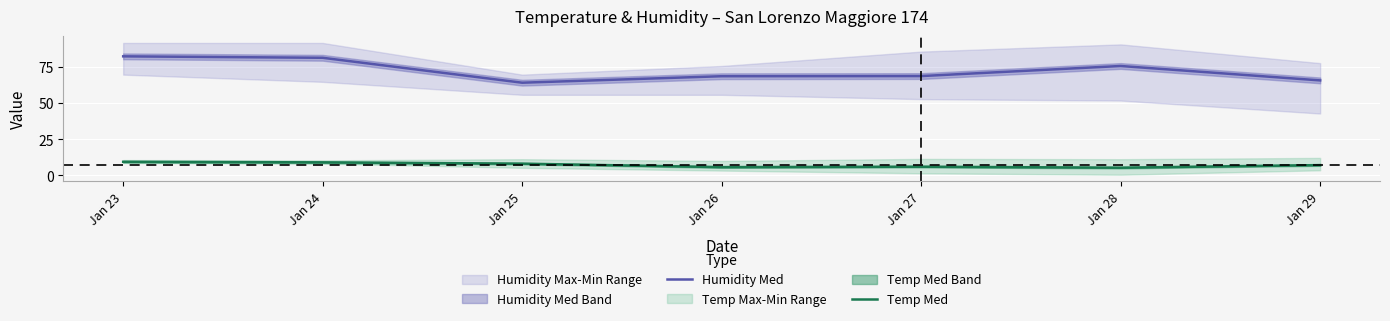

Reading left to right, what are all the values shown in this chart?

Humidity Med: 82.7	81.7	64.4	68.9	69.0	76.0	66.0
Temp Med: 9.5	9.1	8.2	5.8	6.1	5.4	7.2